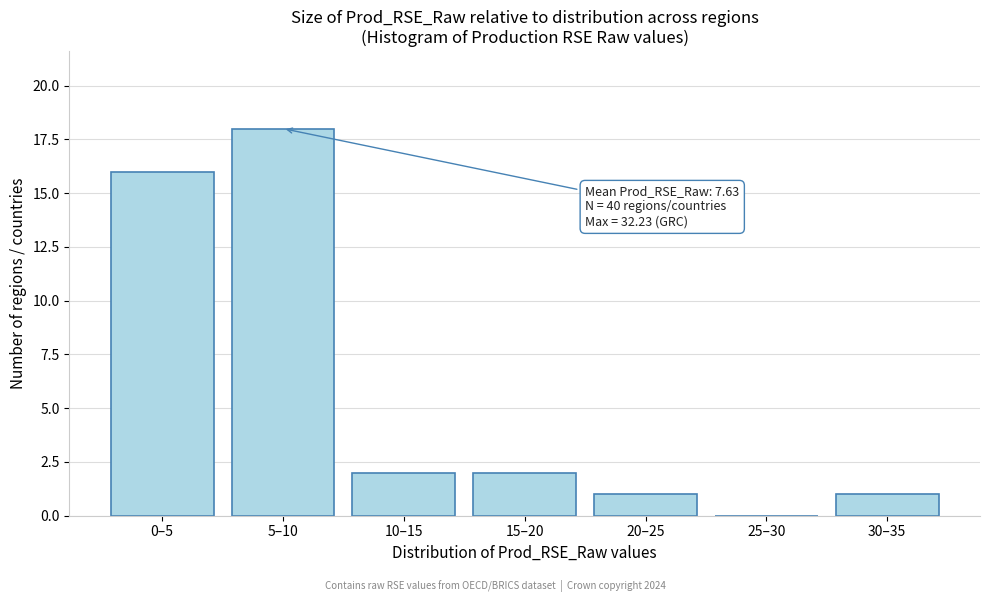

Reading left to right, extract all data points from this chart.

0–5=16	5–10=18	10–15=2	15–20=2	20–25=1	25–30=0	30–35=1